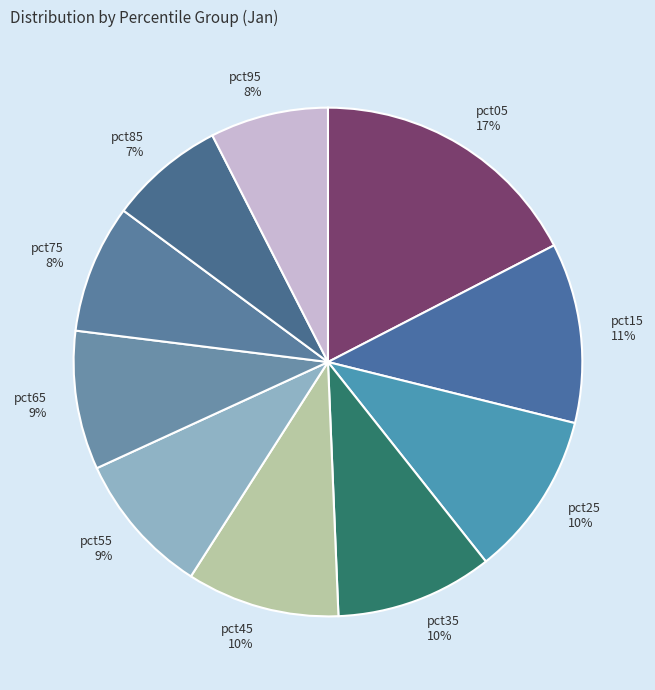

What is the ratio of the value at pct85 to the value at pct05?

0.4